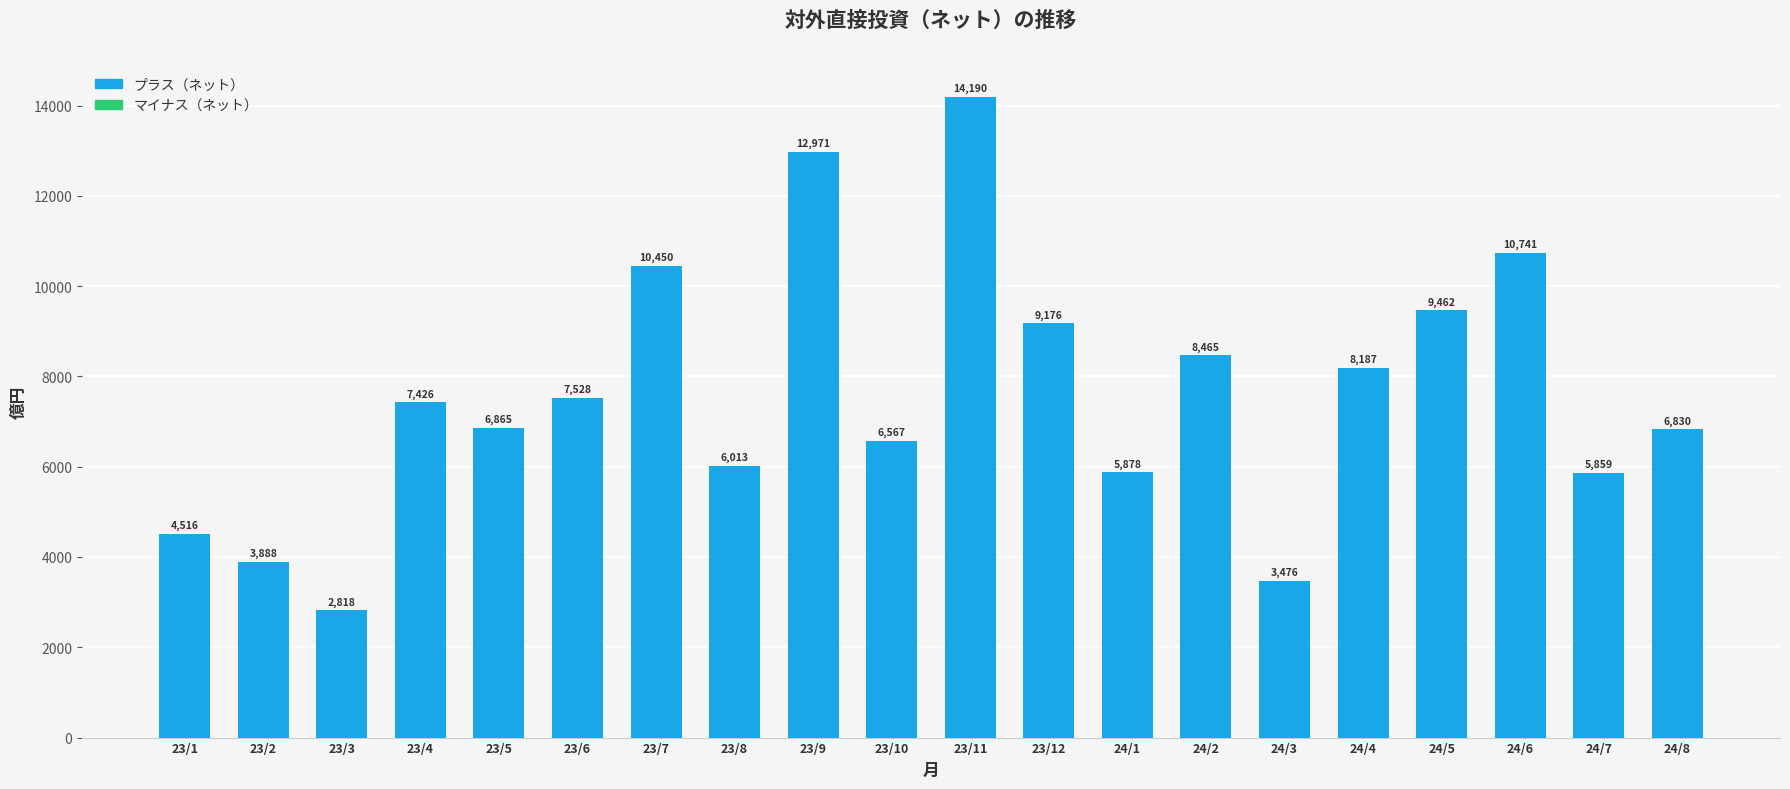

List the labels in order of value, largest first.

23/11, 23/9, 24/6, 23/7, 24/5, 23/12, 24/2, 24/4, 23/6, 23/4, 23/5, 24/8, 23/10, 23/8, 24/1, 24/7, 23/1, 23/2, 24/3, 23/3